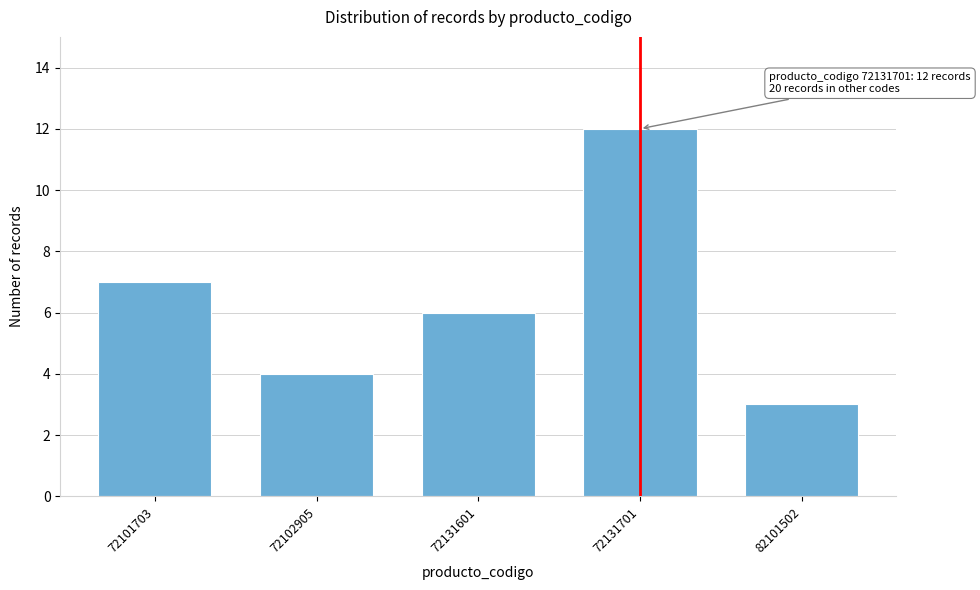

Reading right to left, list all the values displayed in this chart.

3	12	6	4	7